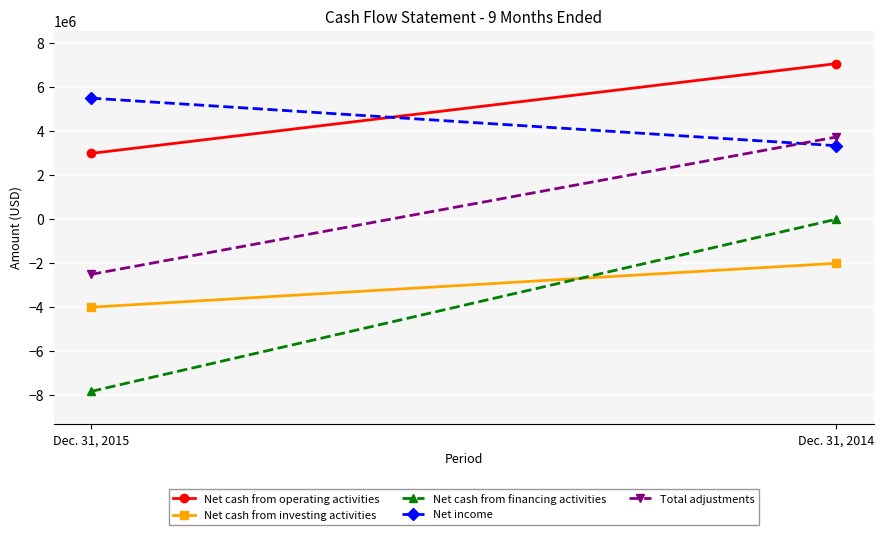

Reading left to right, extract all data points from this chart.

Net cash from operating activities: 2988486	7074434
Net cash from investing activities: -4010733	-2010841
Net cash from financing activities: -7842572	-5985
Net income: 5504120	3339551
Total adjustments: -2515634	3734883